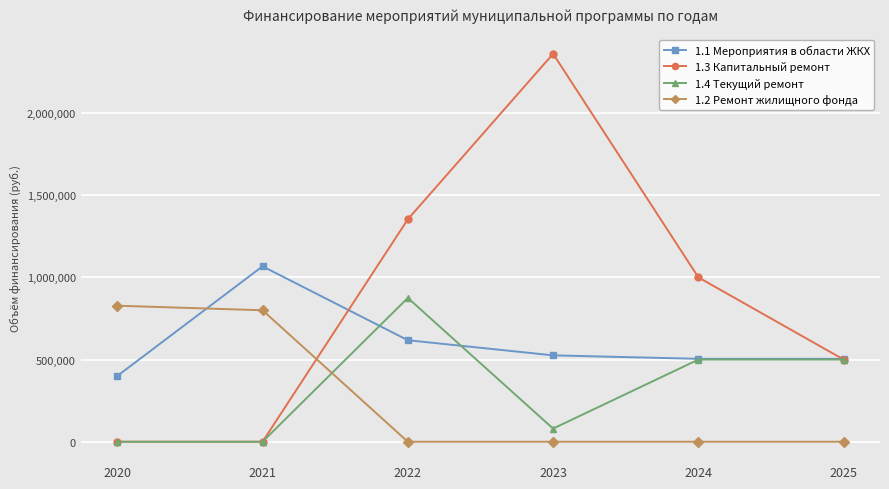

How many data points in 1.1 Мероприятия в области ЖКХ are less than 525603?

3